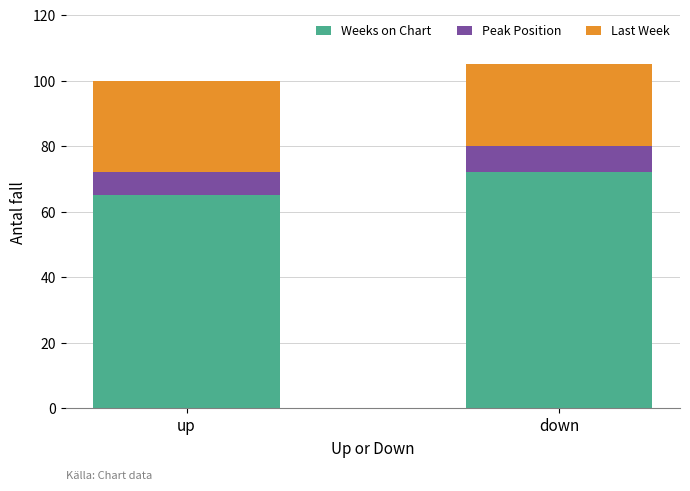

What is the sum of all Weeks on Chart values?

137